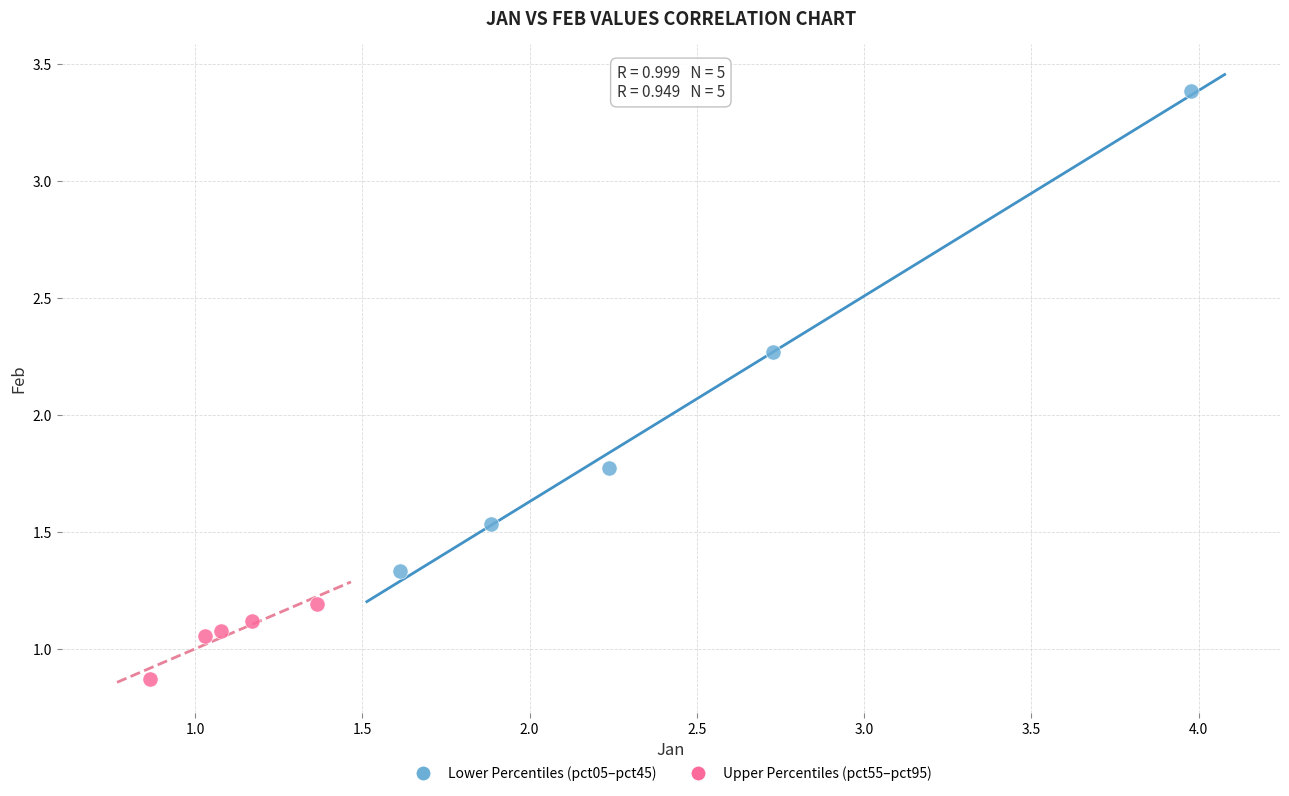

Which series reaches the minimum Y coordinate?

Upper Percentiles (pct55–pct95)